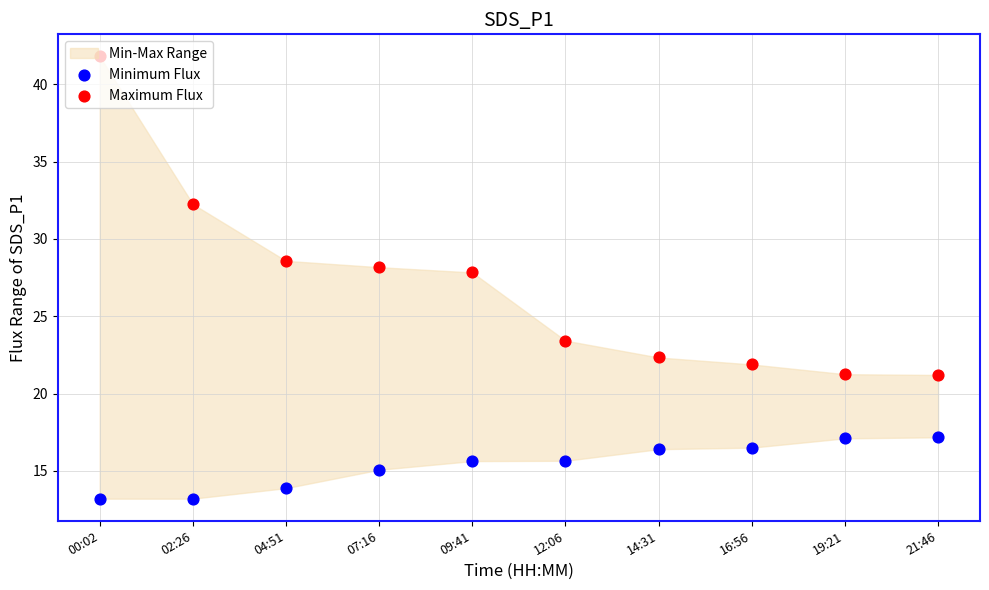

At which category is the sum across all series the highest?

00:02